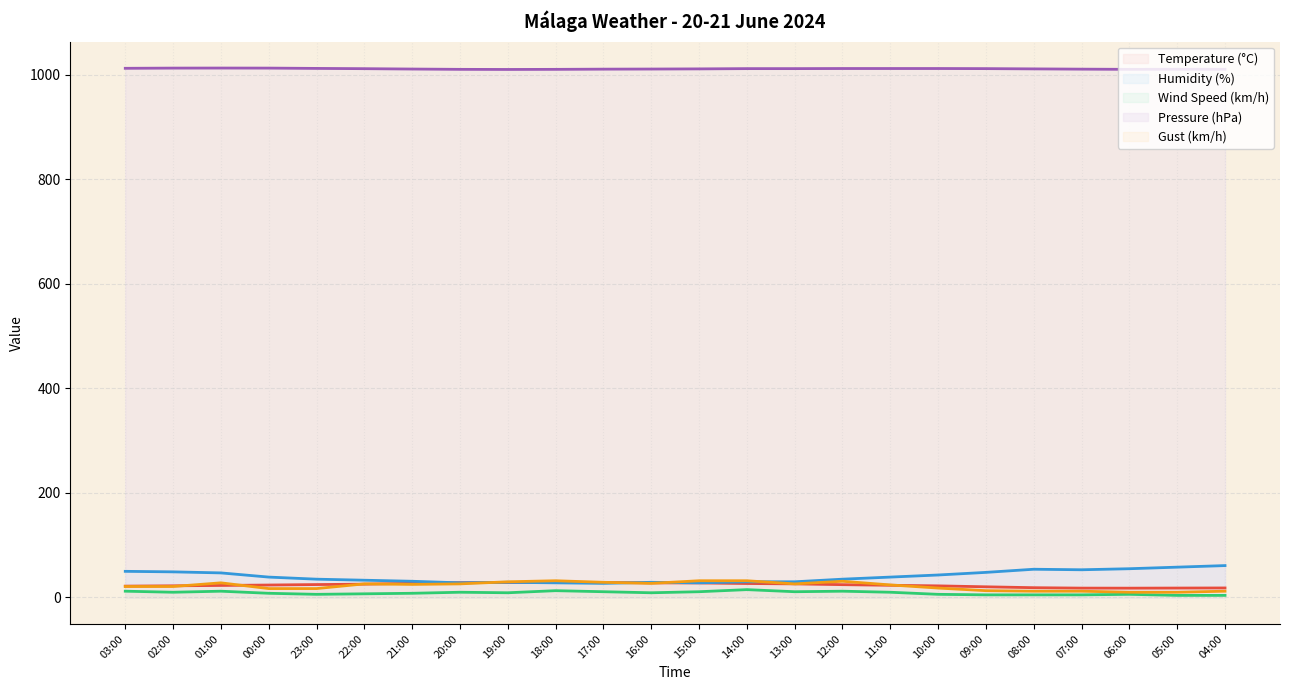

How many values in the Temperature (°C) series exceed 24?

12